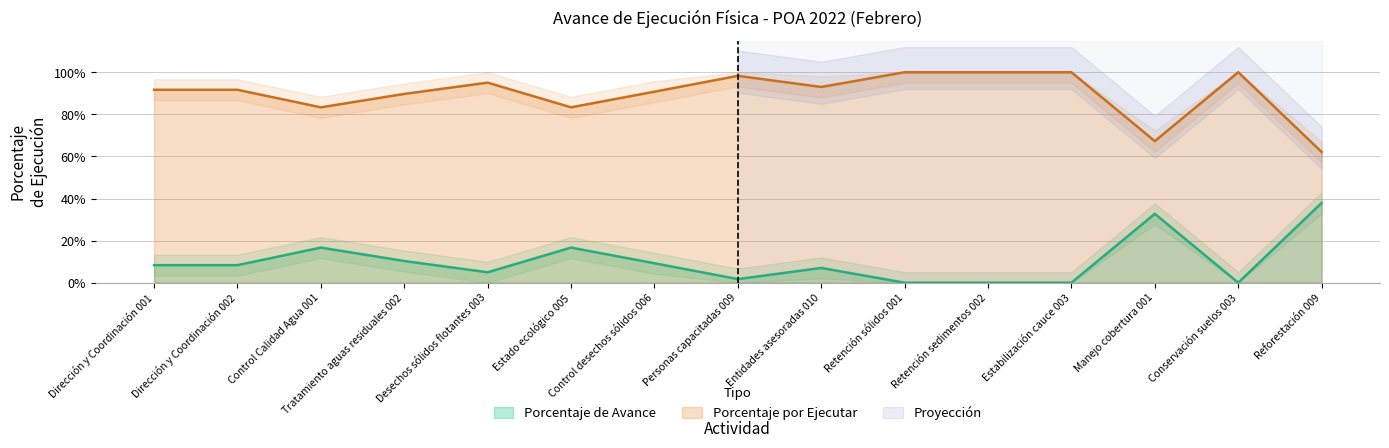

Which series has the largest range (max minus min)?

Porcentaje de Avance